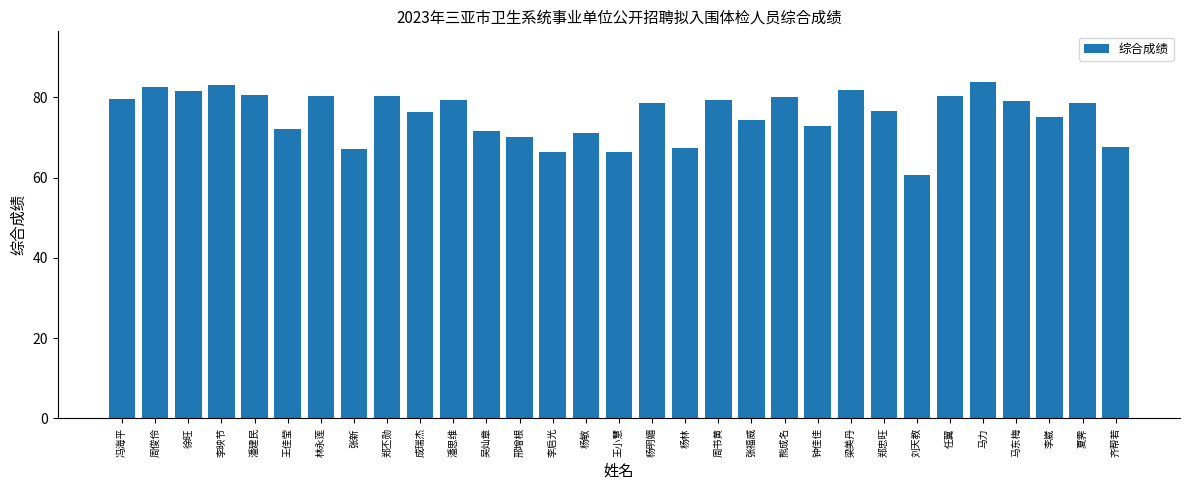

The chart shows a value of 72.7 at 钟佳佳. True or false?

True